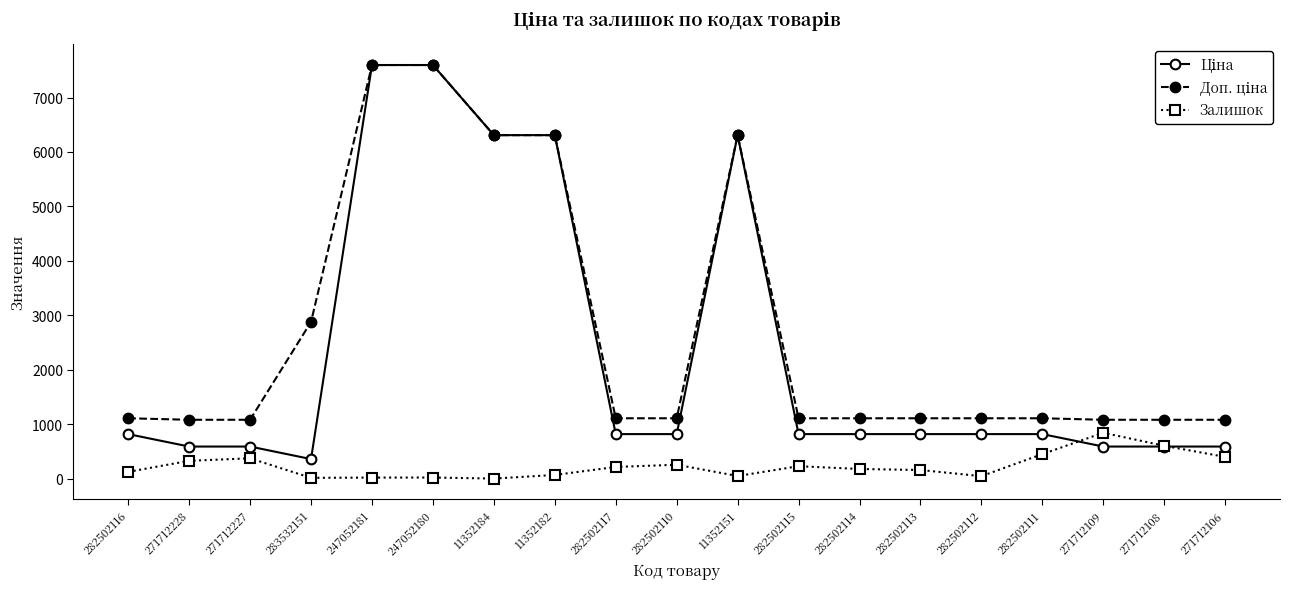

The Залишок series shows 400.0 at 271712106. True or false?

True